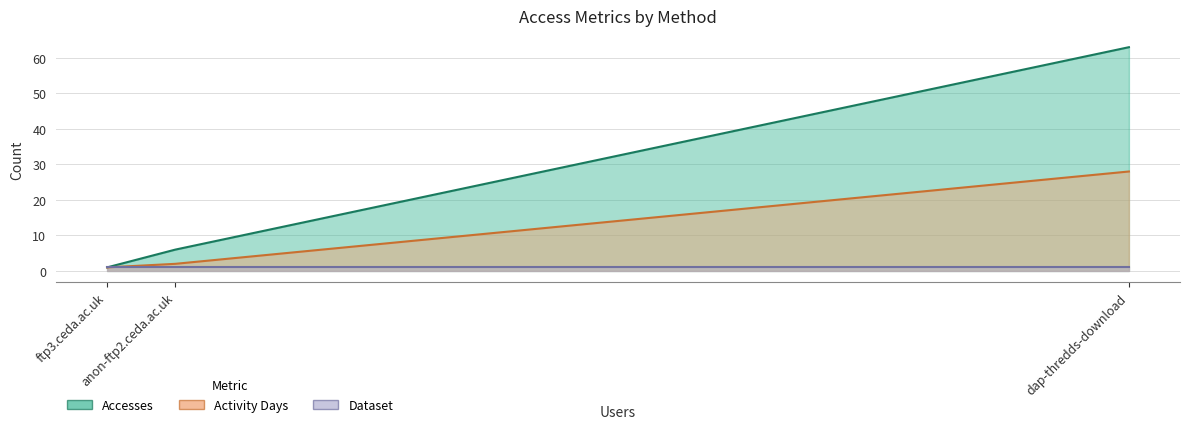

What is the highest value of the Accesses series?

63